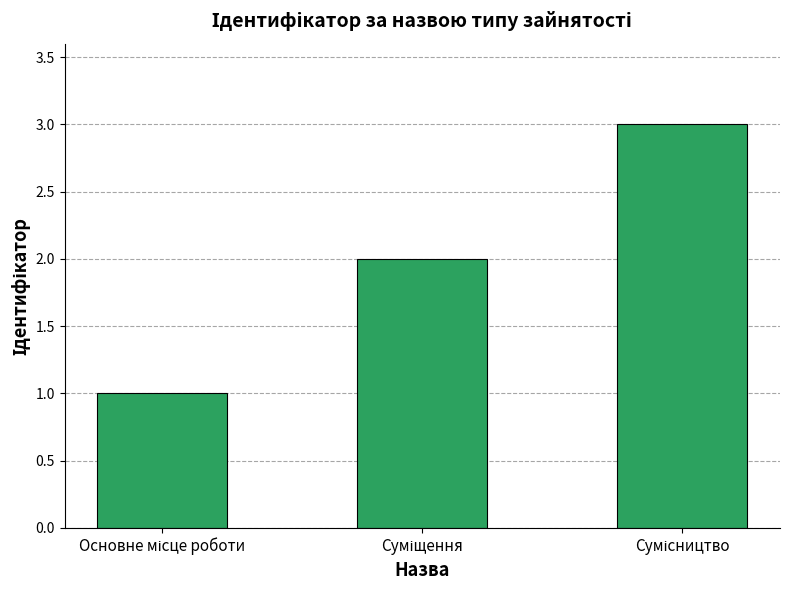

What is the maximum value shown in the chart?

3